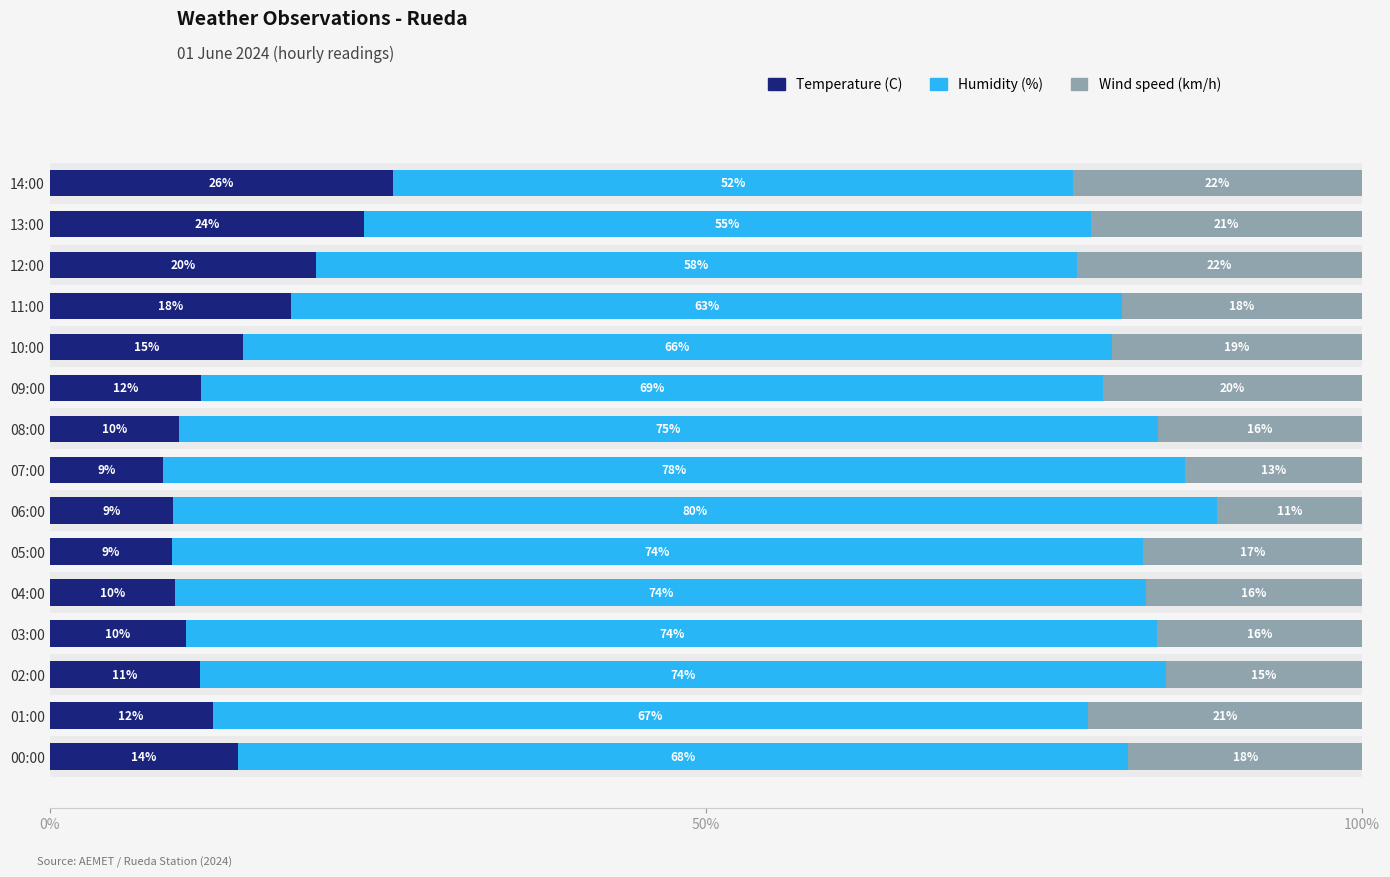

What are all the series names shown in the legend?

Temperature (C), Humidity (%), Wind speed (km/h)